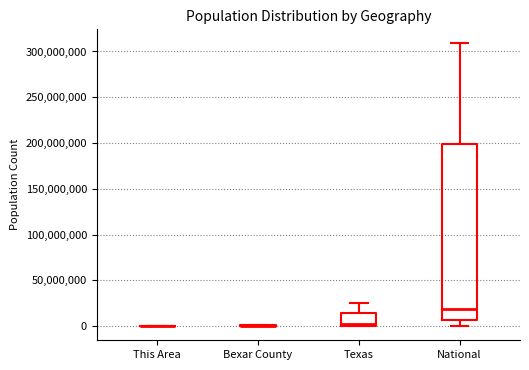

Reading left to right, read every box against the y-axis: the position of its median line, the range the box covers, and the ends of its whiskers. The values are not printed on the chart, so give them approximately, as read against the axis.

This Area: box collapsed to a line at 0, whiskers 0 to 0
Bexar County: box collapsed to a line at 0, whiskers 0 to 0
Texas: median 0 (just above the box's lower edge), box 0 to 15000000, whiskers 0 to 25000000
National: median 20000000, box 5000000 to 200000000, whiskers 0 to 310000000